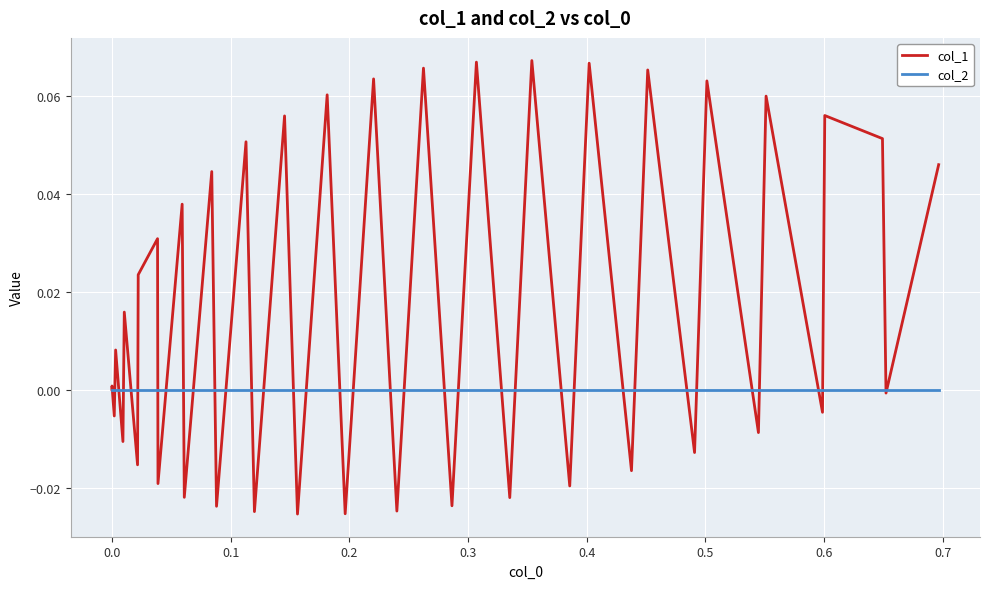

Which series has the largest total across all categories?

col_1